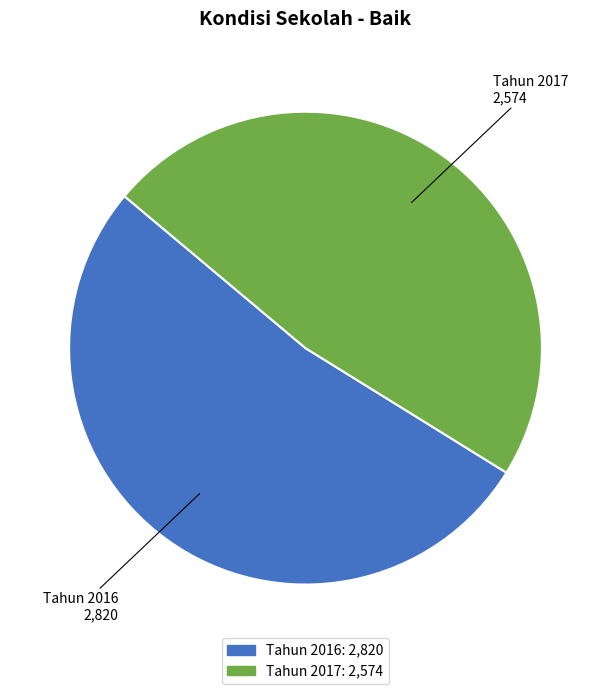

True or false: Tahun 2016 accounts for 52% of the total.

True